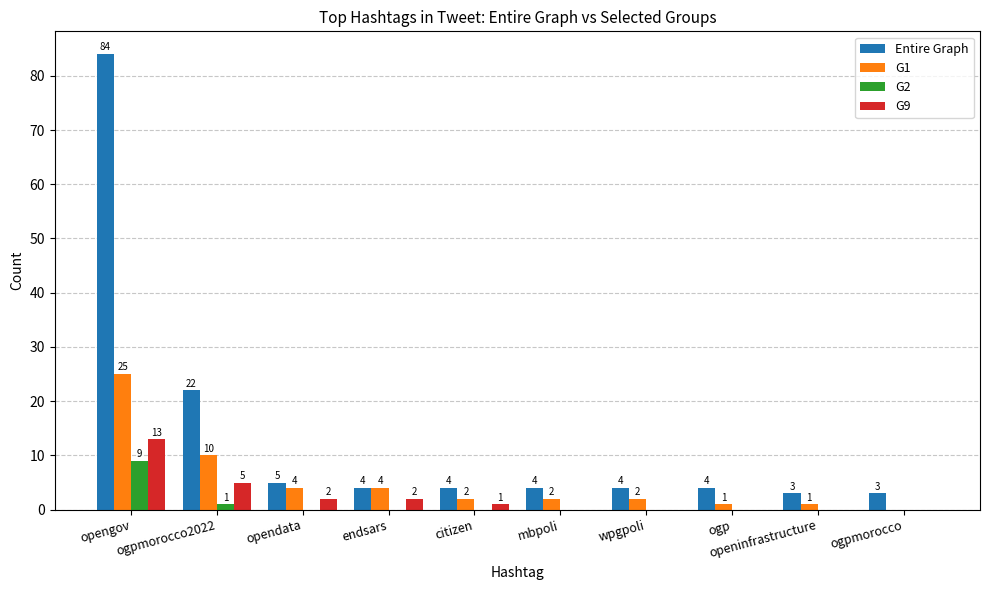

What is the greatest value displayed?

84